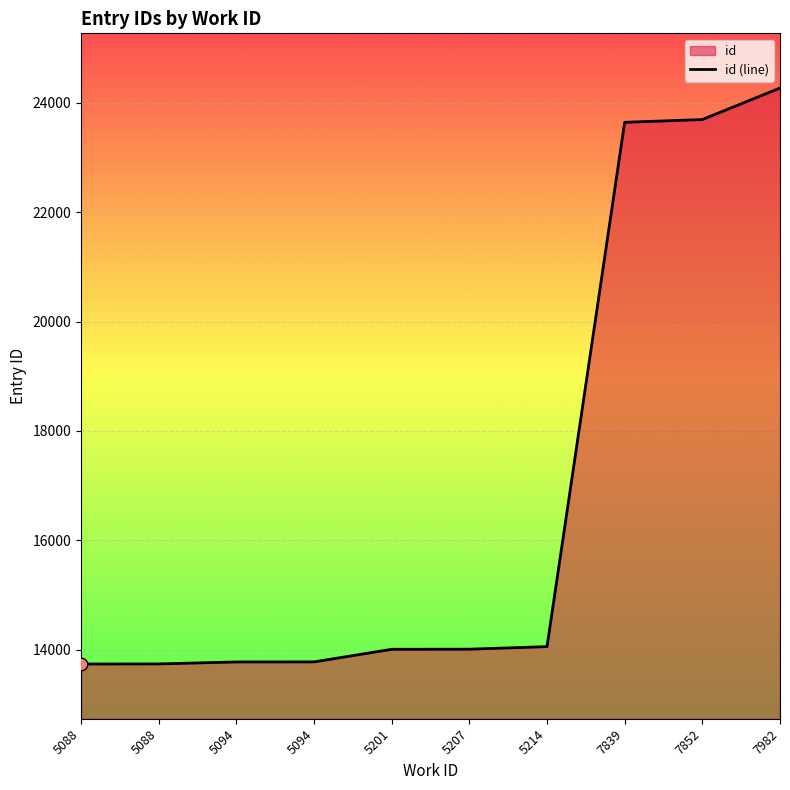

What is the ratio of the value at 5207 to the value at 7852?

0.6